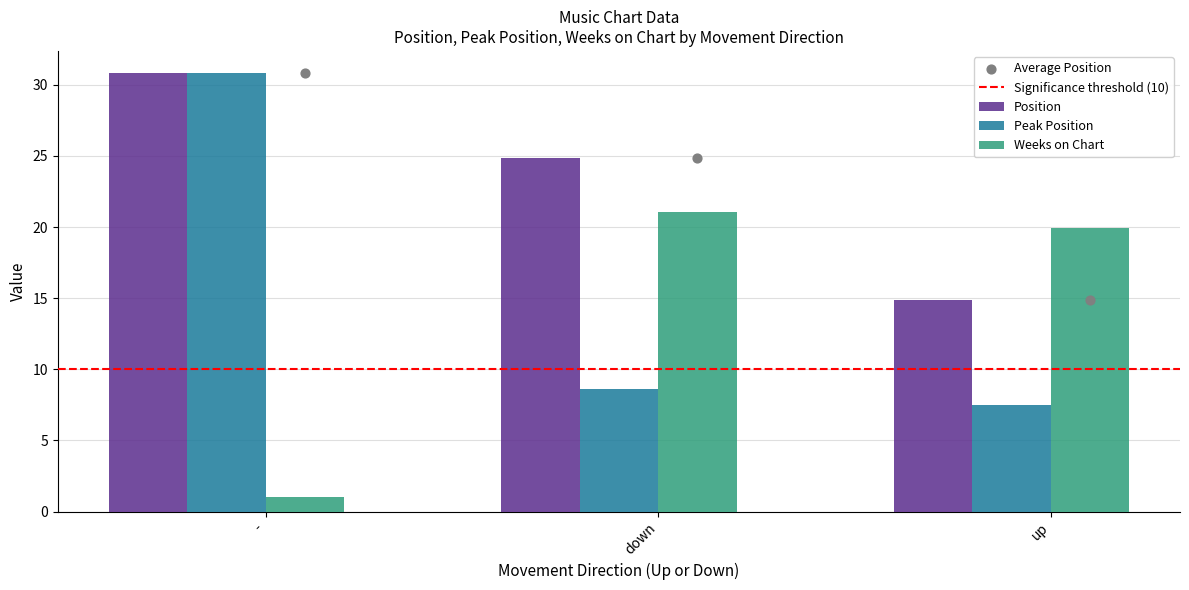

At which label is Position closest to 22?

down